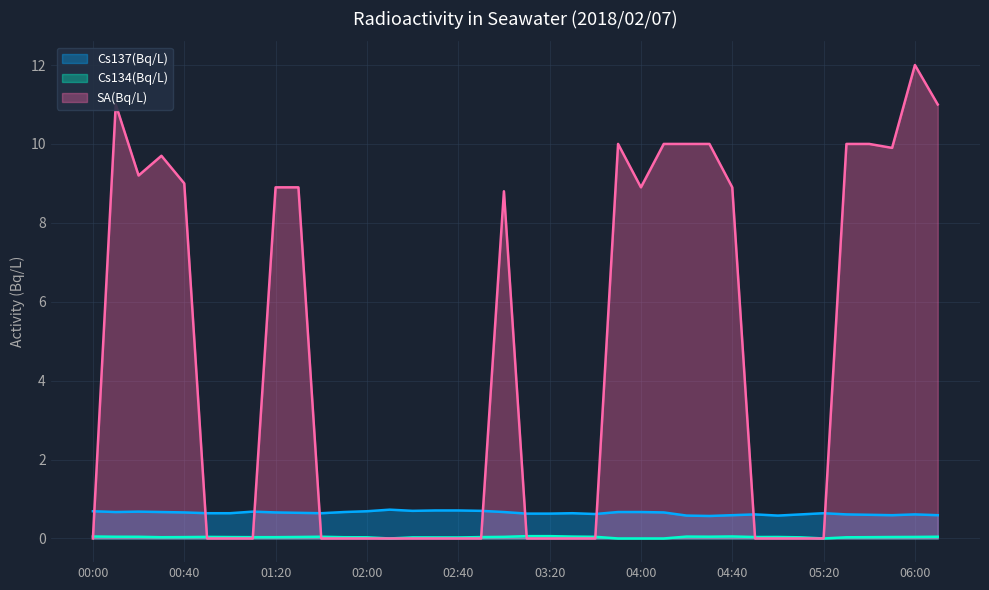

At 02:00, list the series in order from largest to smallest.

Cs137(Bq/L), Cs134(Bq/L), SA(Bq/L)